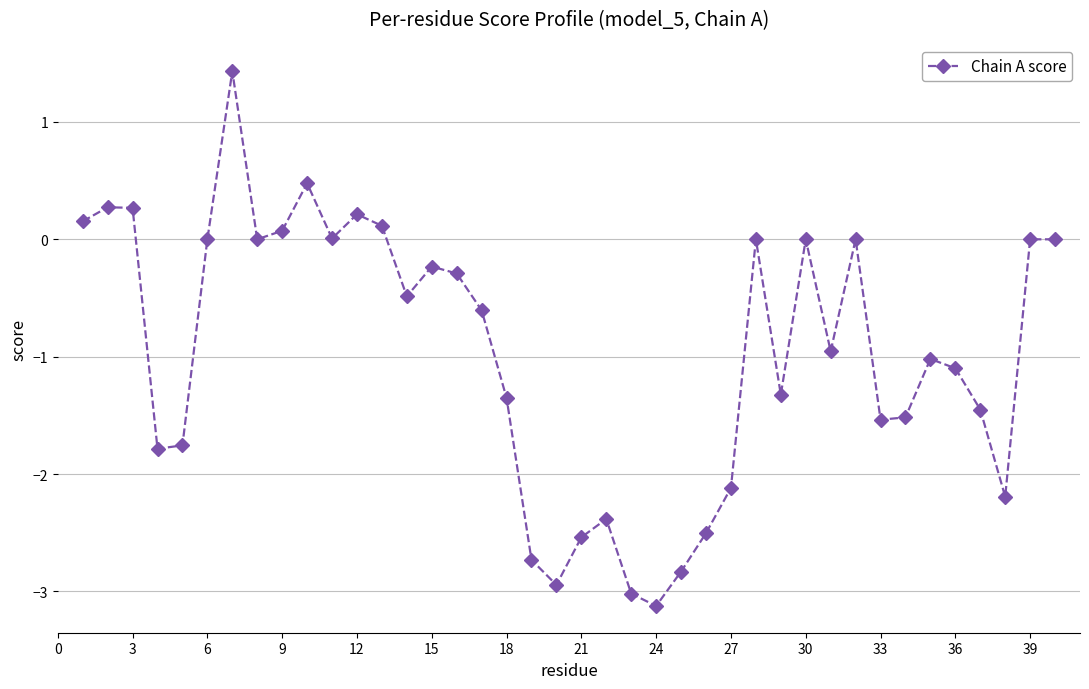

What is the greatest value displayed?

1.4